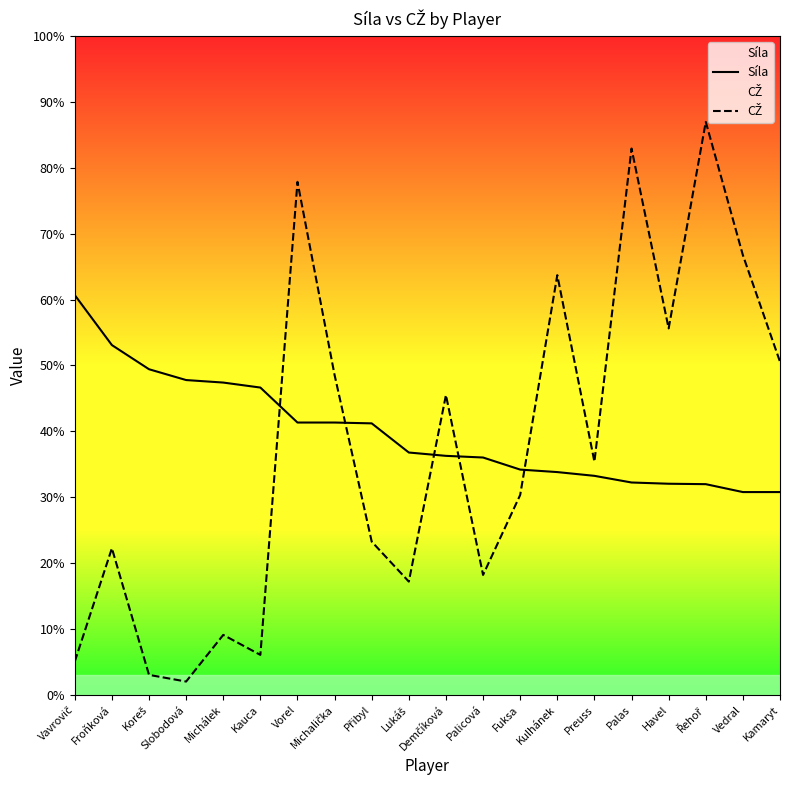

At which category does CŽ reach its first local valley?

Slobodová